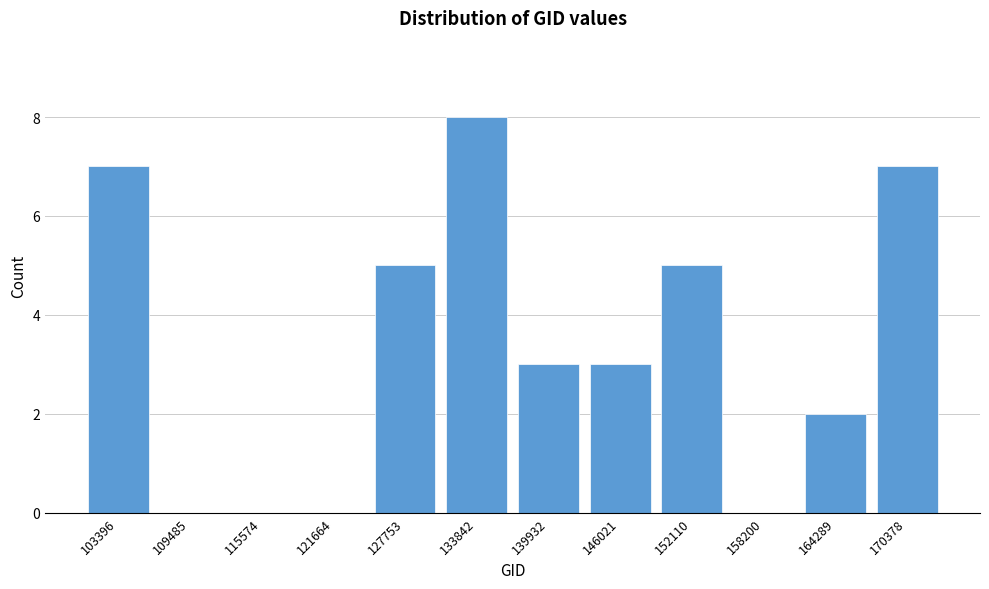

Reading left to right, what are all the values shown in this chart?

103396=7	109485=0	115574=0	121664=0	127753=5	133842=8	139932=3	146021=3	152110=5	158200=0	164289=2	170378=7